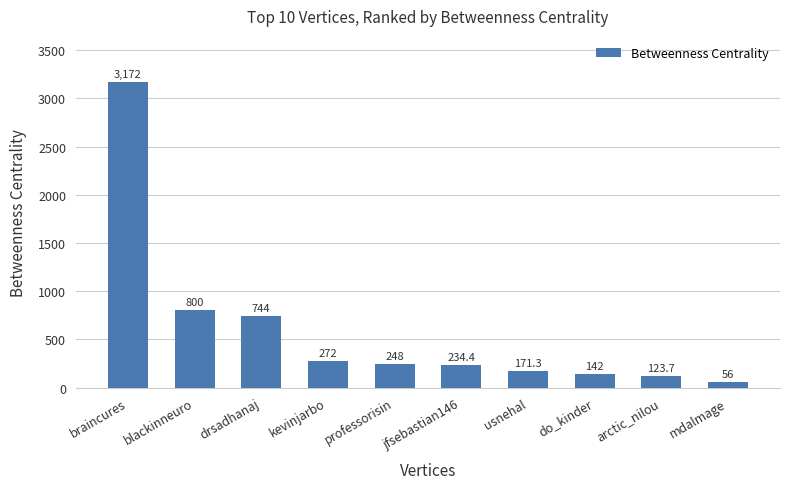

What is the label of the 1st bar from the right?

mdalmage